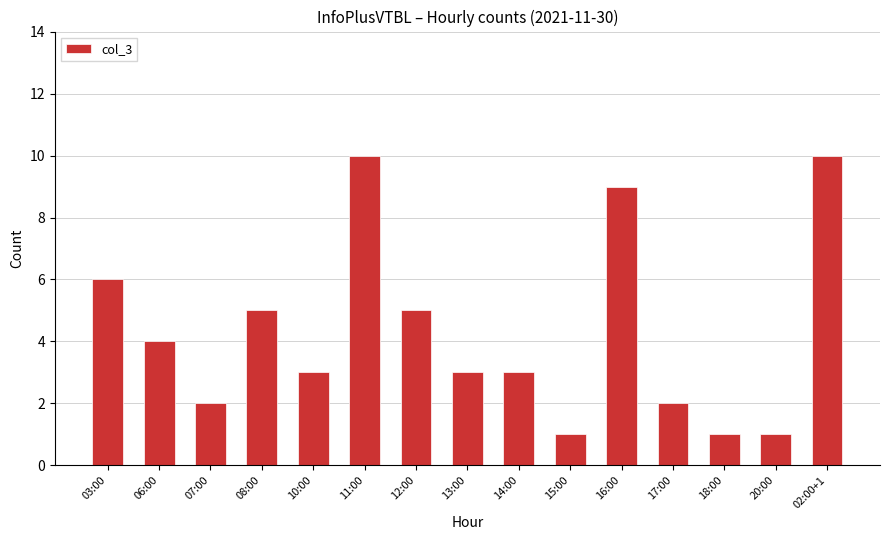

What is the value of the 14th bar from the left?

1